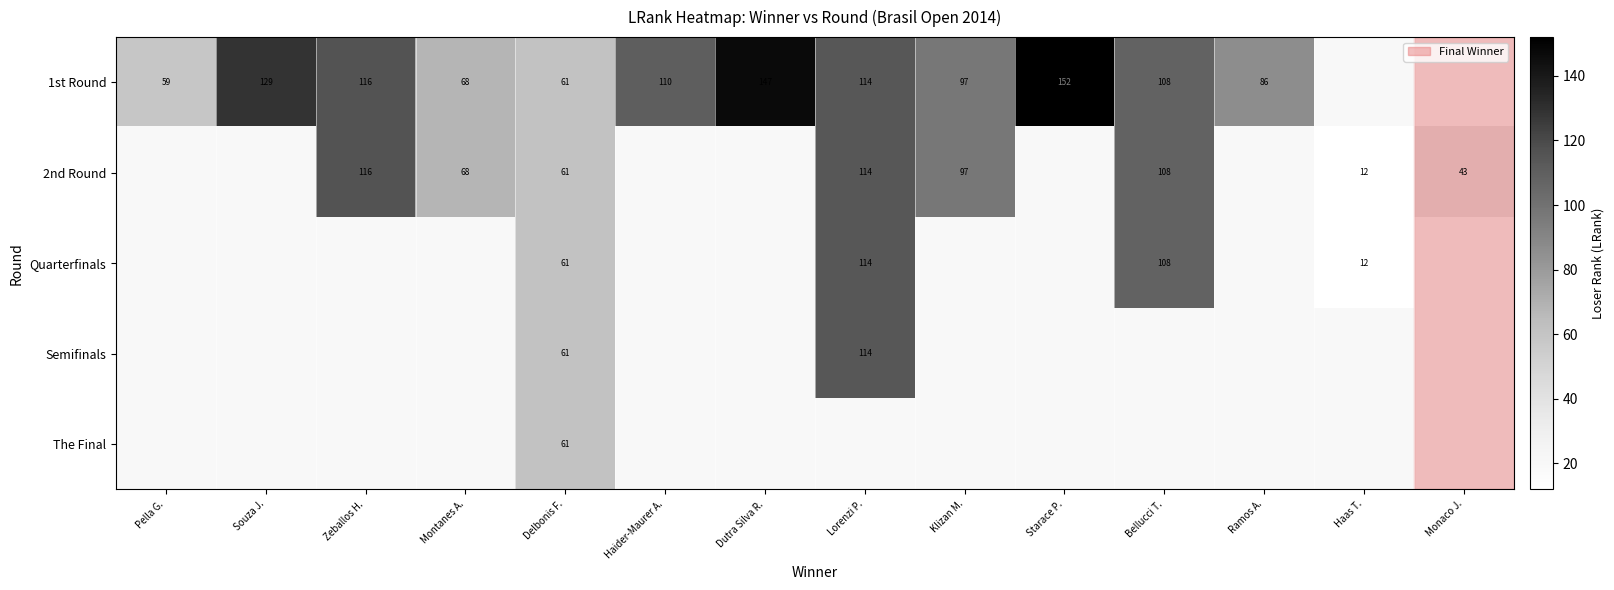

What is the smallest value displayed?

12.0